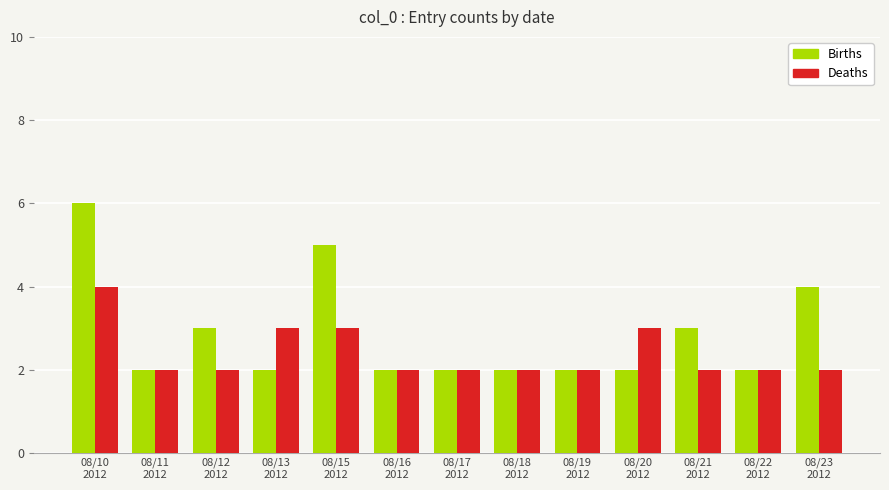

List the series in order of their peak value, highest first.

Births, Deaths